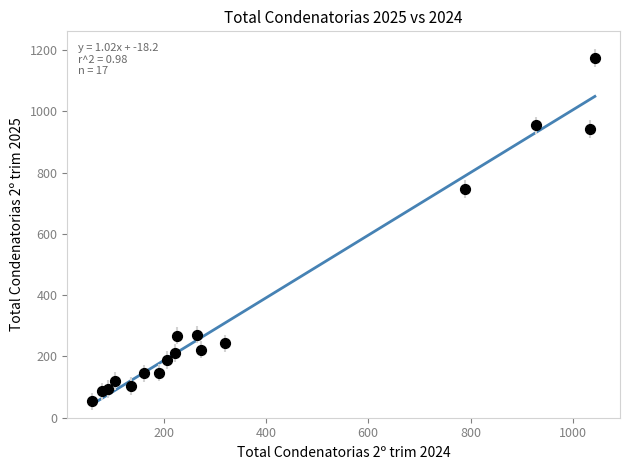

What Y value in the scatter plot is closest to 613?

747